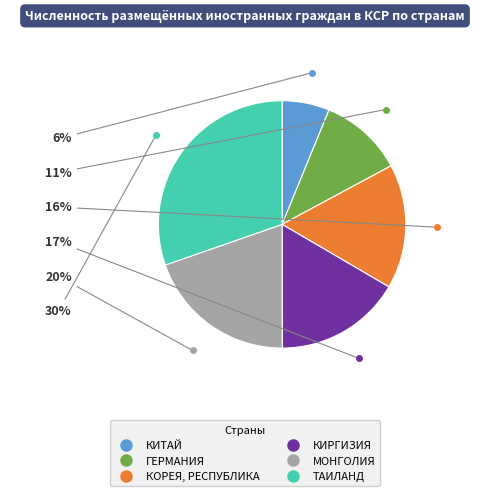

Approximately how many times larger is the value at МОНГОЛИЯ compared to КОРЕЯ, РЕСПУБЛИКА?

1.2